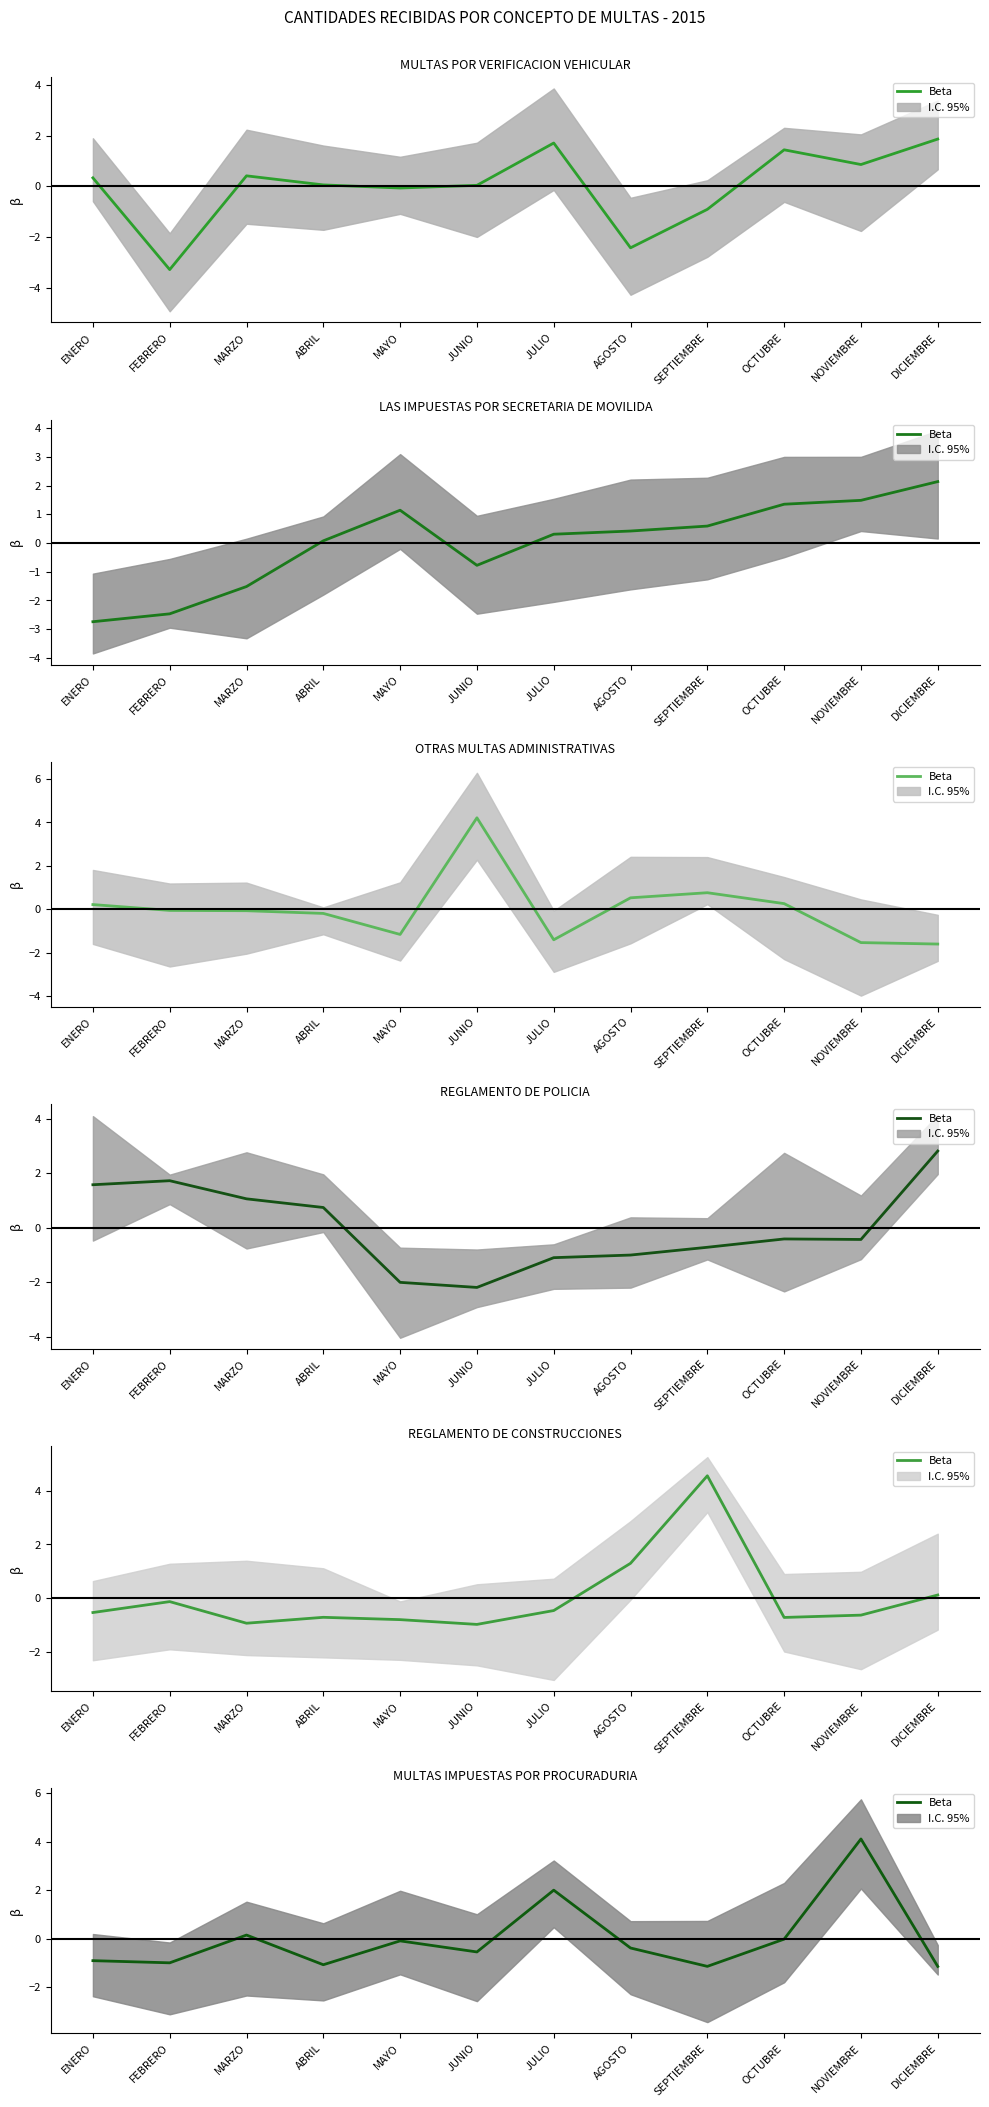

The chart shows a value of -0.0 at OCTUBRE. True or false?

False